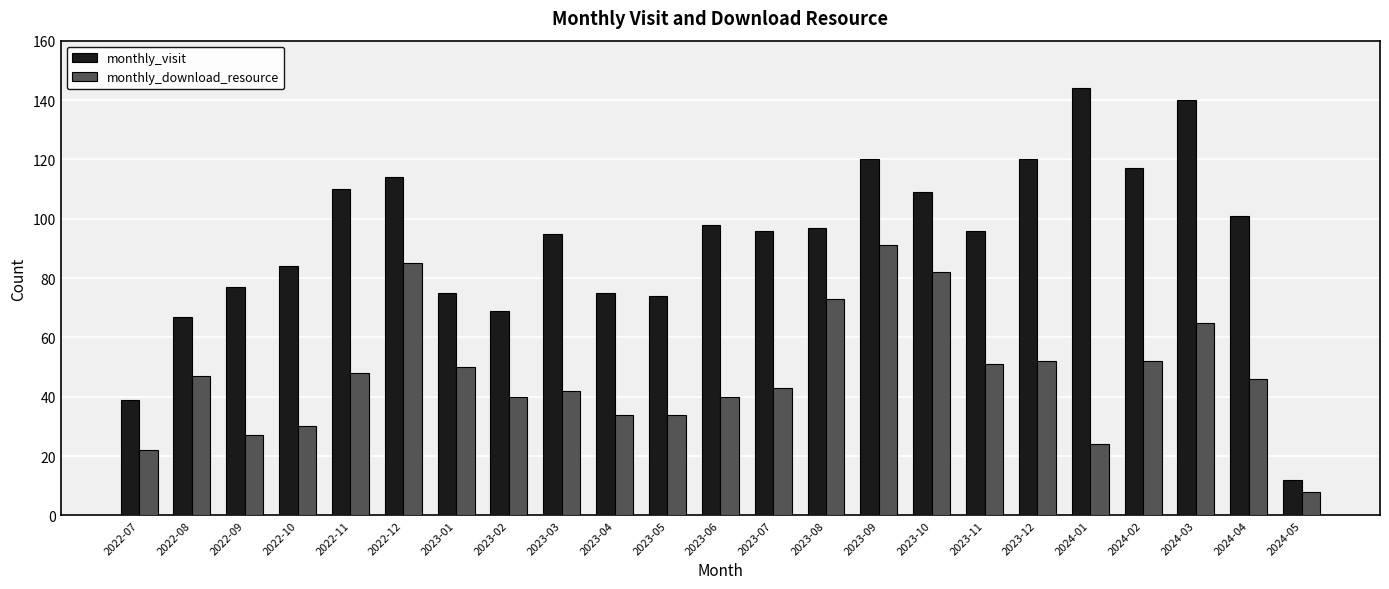

What is the approximate value of monthly_download_resource at 2023-12, to the nearest 5?

50